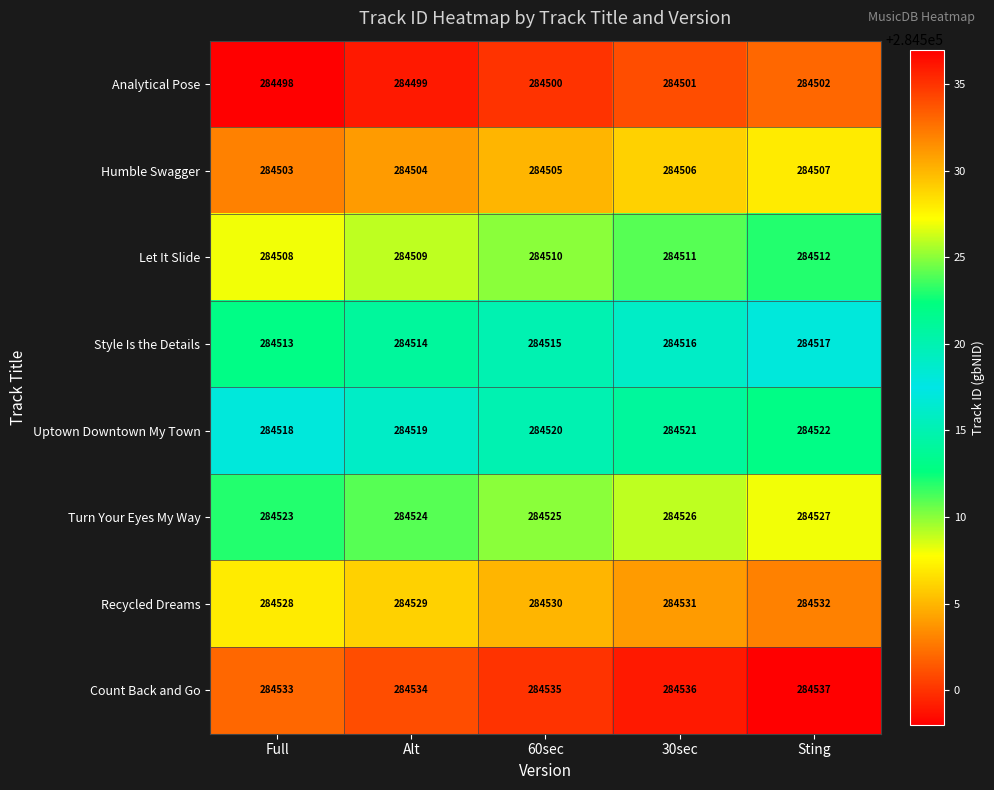

List the series in order of their peak value, lowest first.

Analytical Pose, Humble Swagger, Let It Slide, Style Is the Details, Uptown Downtown My Town, Turn Your Eyes My Way, Recycled Dreams, Count Back and Go